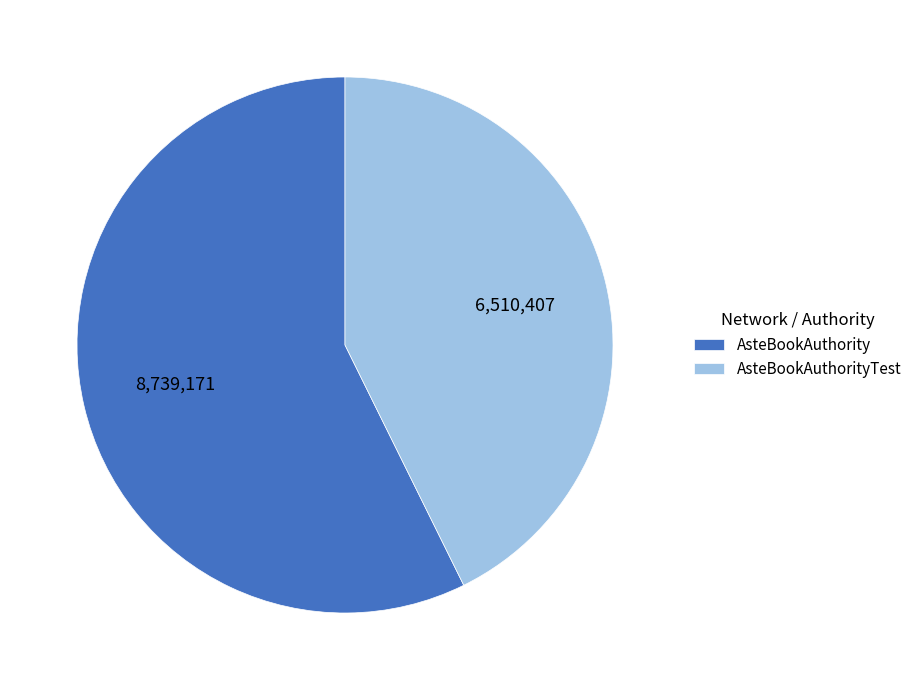

Is it true that AsteBookAuthorityTest is 43% of the pie?

True